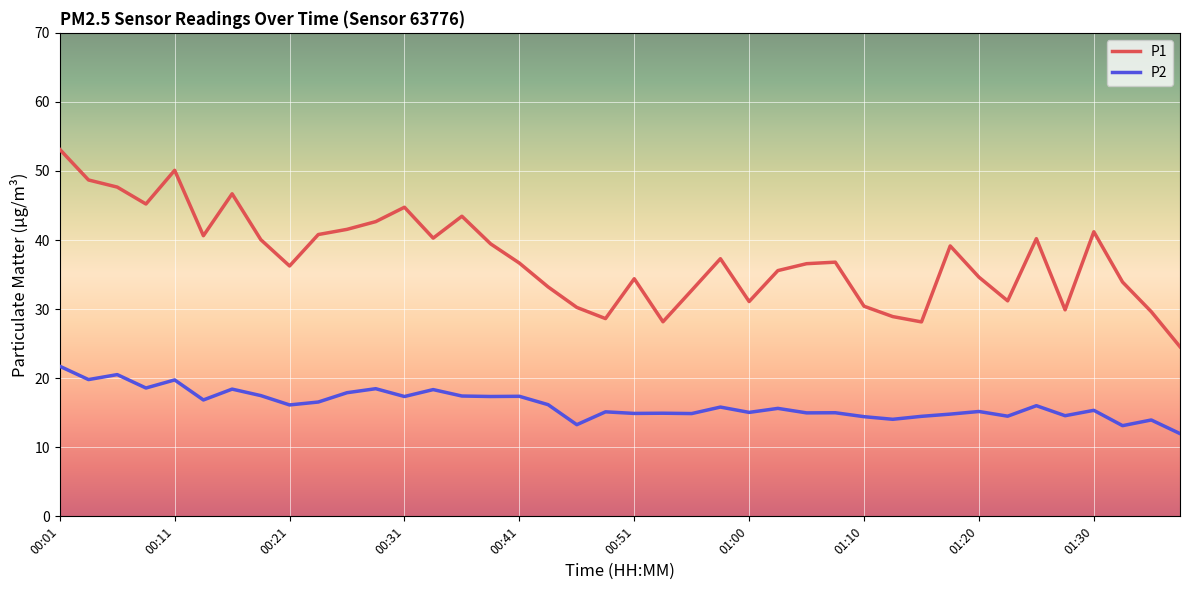

Which series has the largest total across all categories?

P1